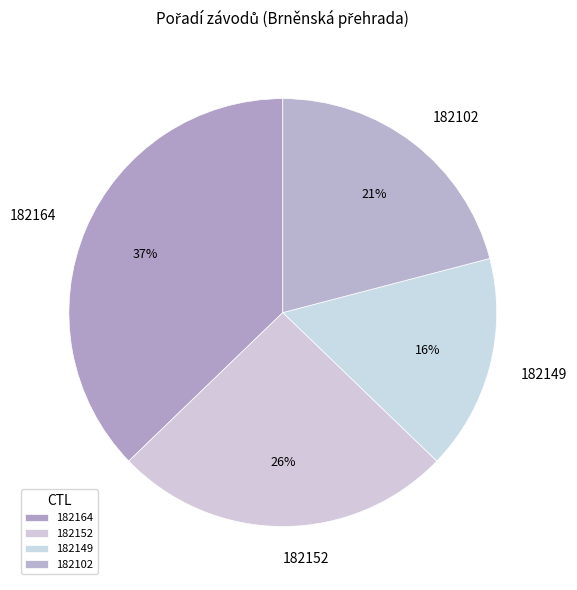

True or false: 182149 accounts for 16% of the total.

True